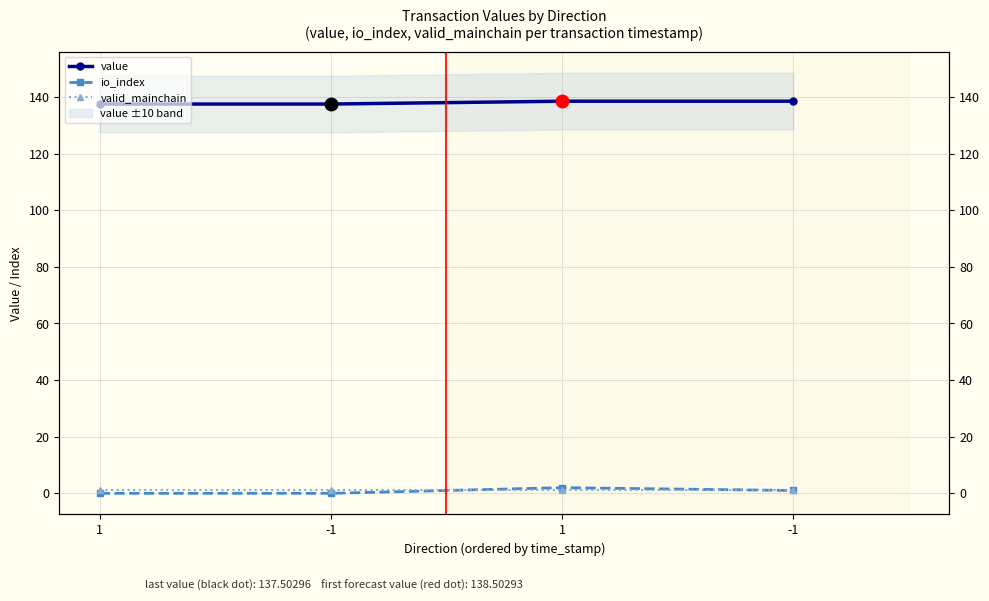

What is the lowest value of the valid_mainchain series?

1.0